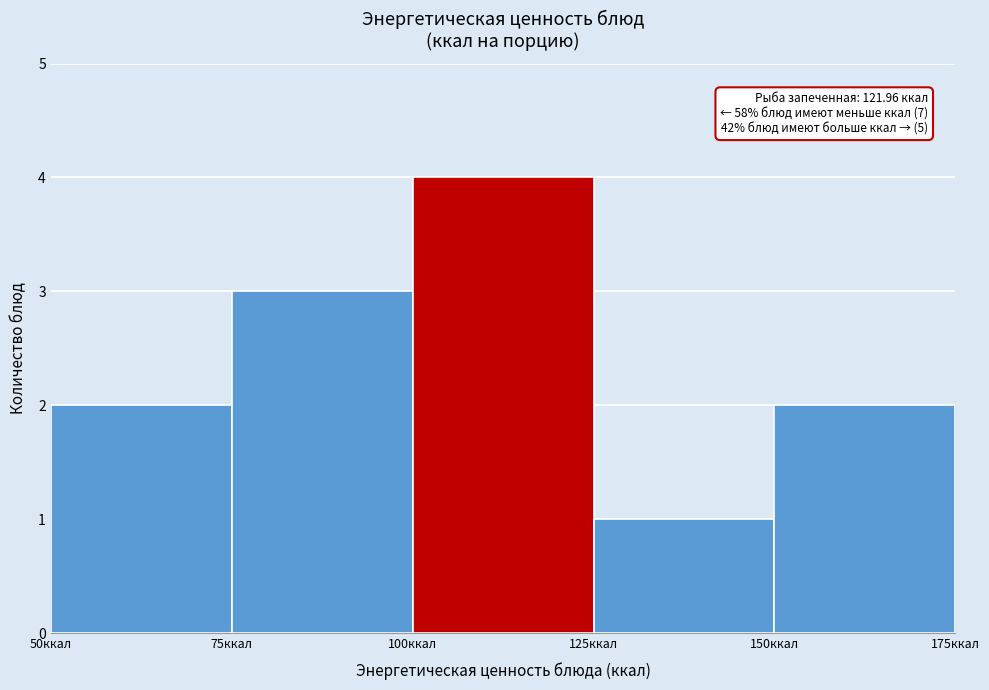

Over which range of the x-axis is the bar tallest?

100 to 125